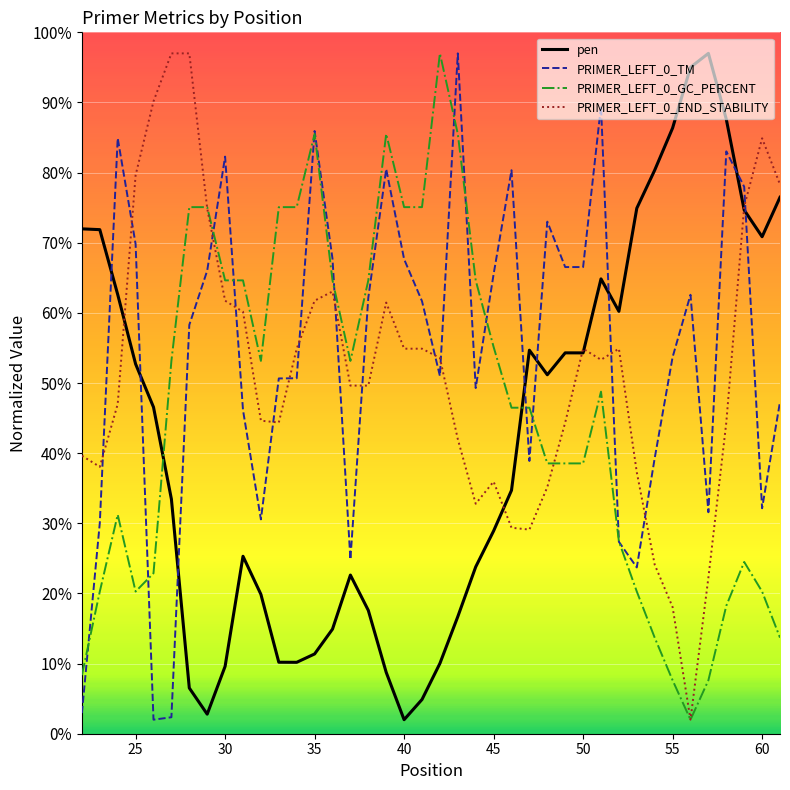

What is the maximum value shown in the chart?

97.0